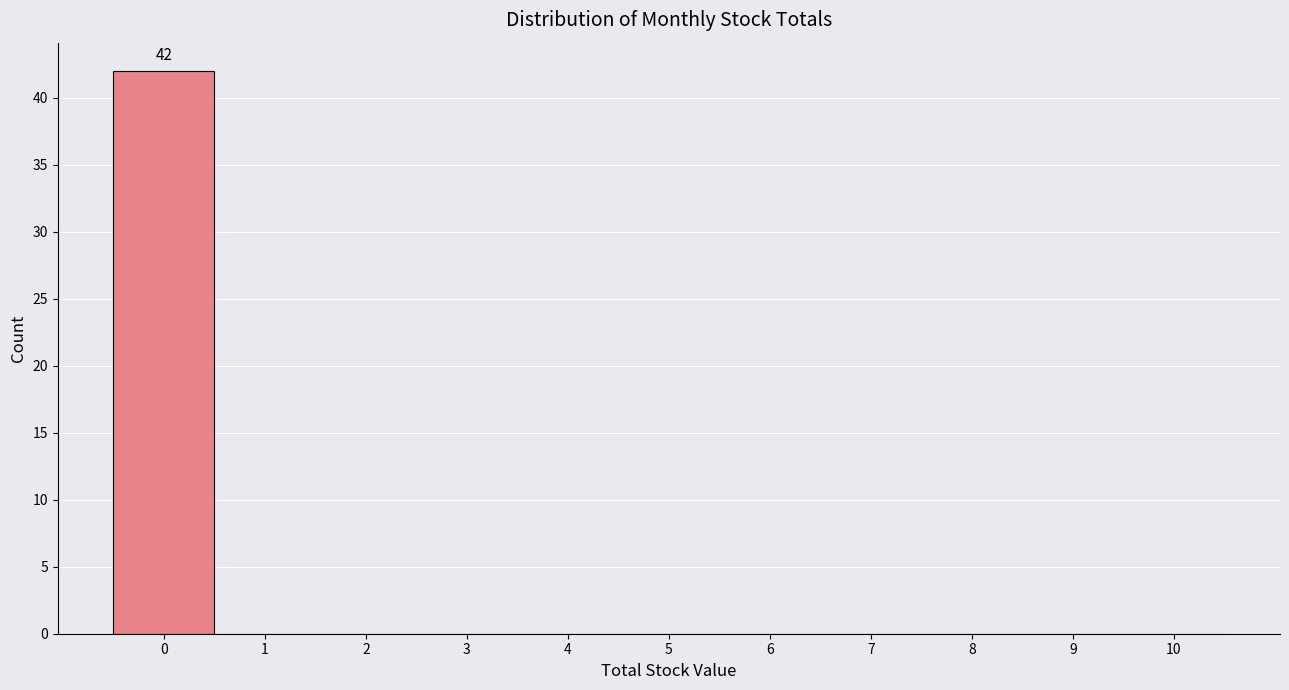

Over which range of the x-axis is the bar tallest?

-0.5 to 0.5